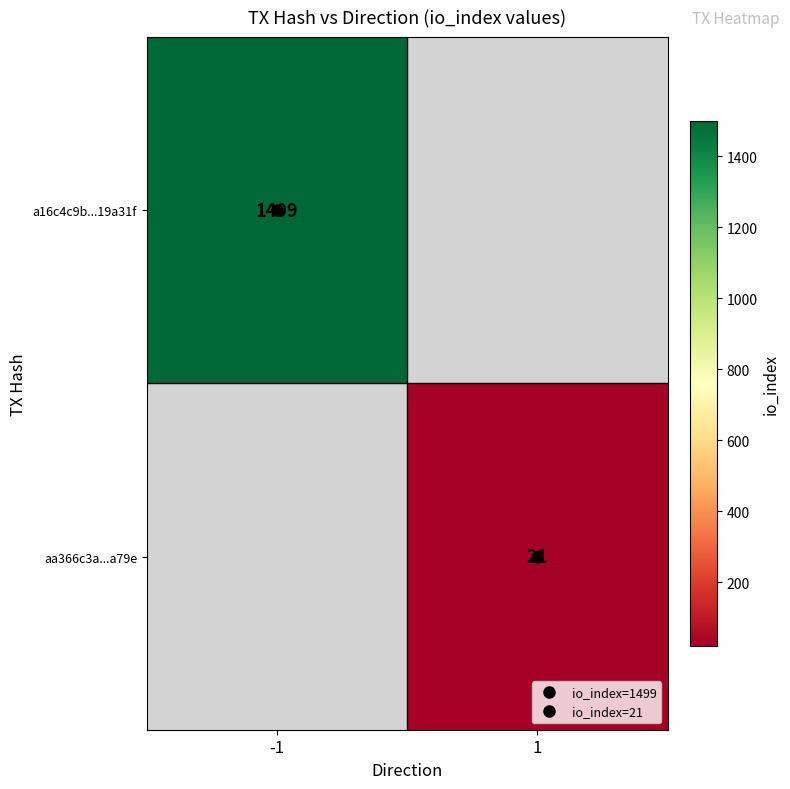

The value of a16c4c9b...19a31f at -1 is 1499.0. True or false?

True